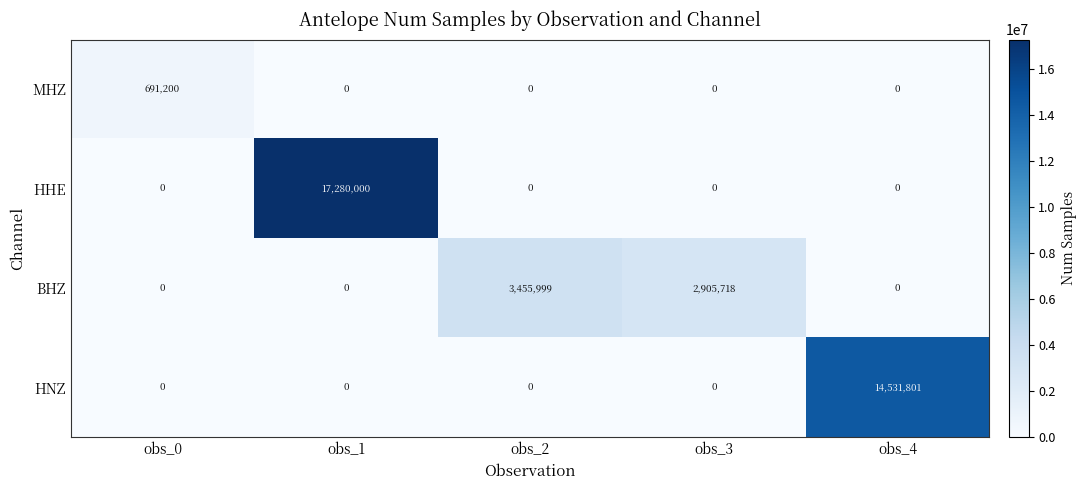

True or false: MHZ has a value of 333817 at obs_1.

False